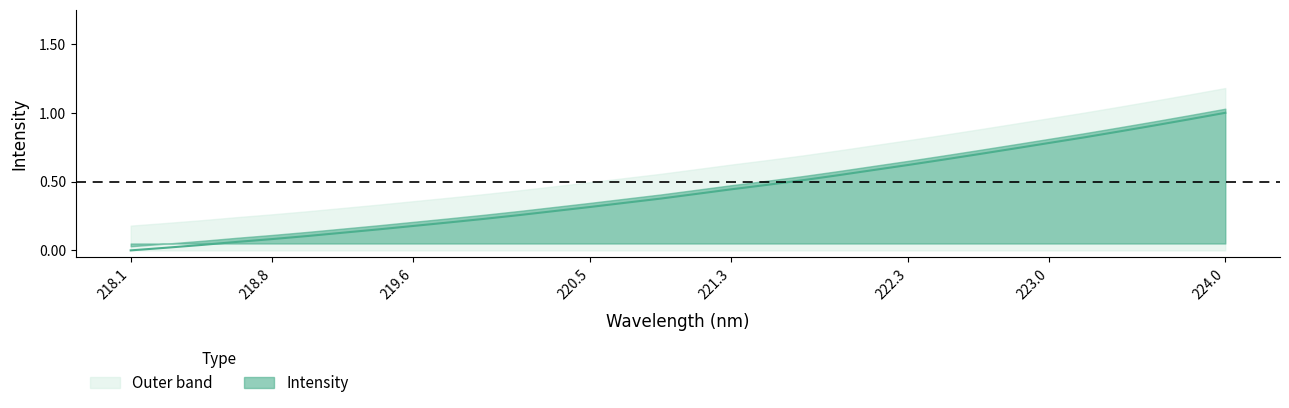

Does the chart display data point markers on the line(s)?

No